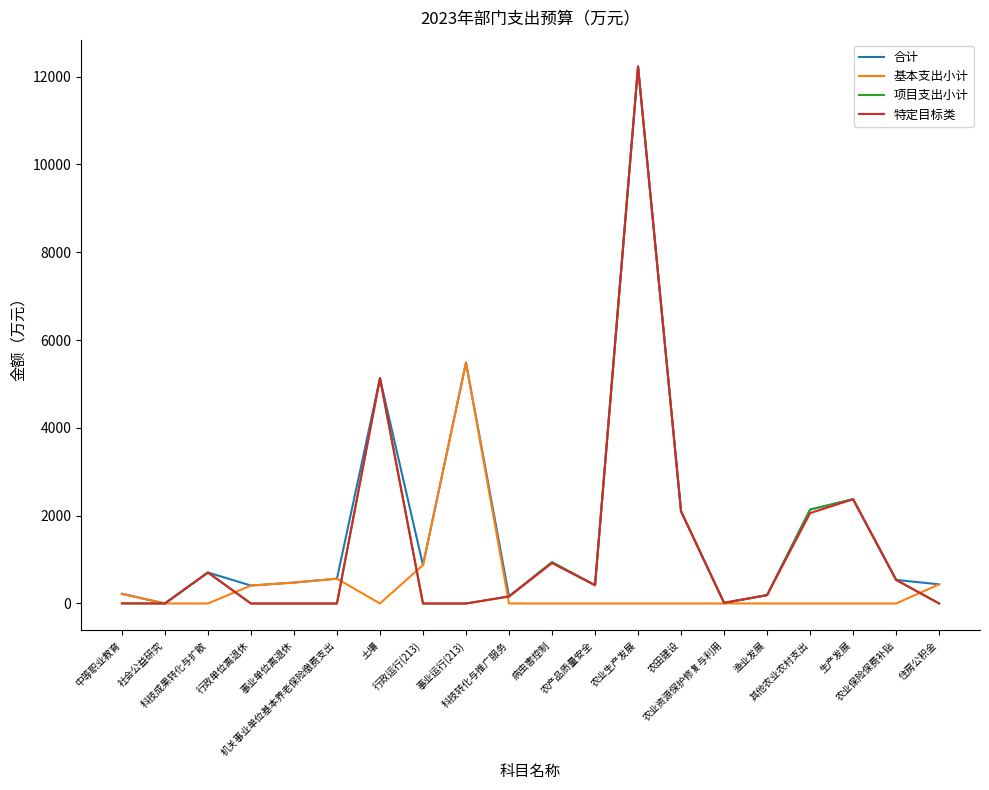

Which category has the highest value across all series?

农业生产发展